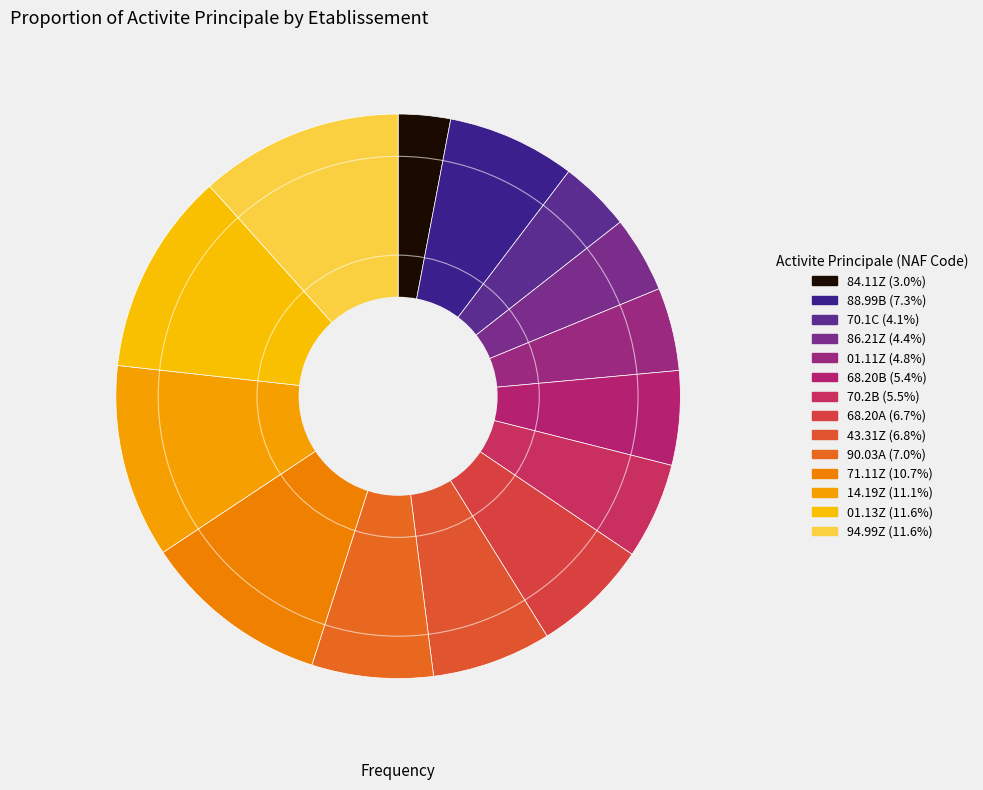

How many slices are in this pie chart?

14